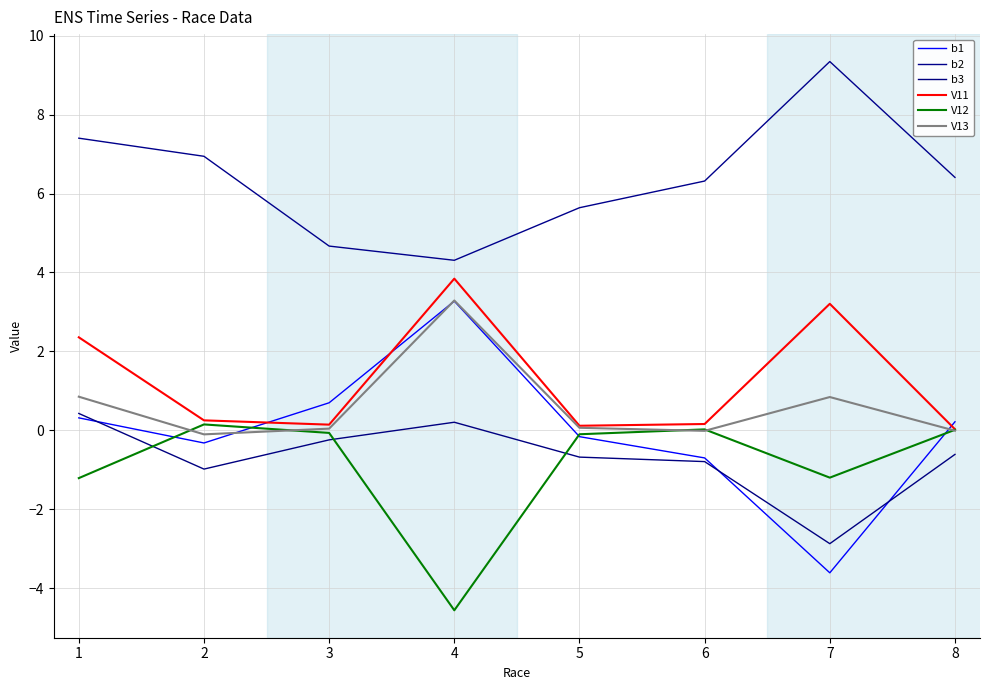

How many lines are shown in the chart?

6